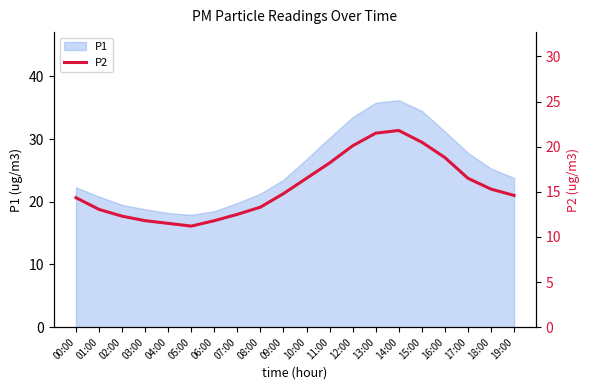

Which has a higher value, 12:00 or 03:00?

12:00